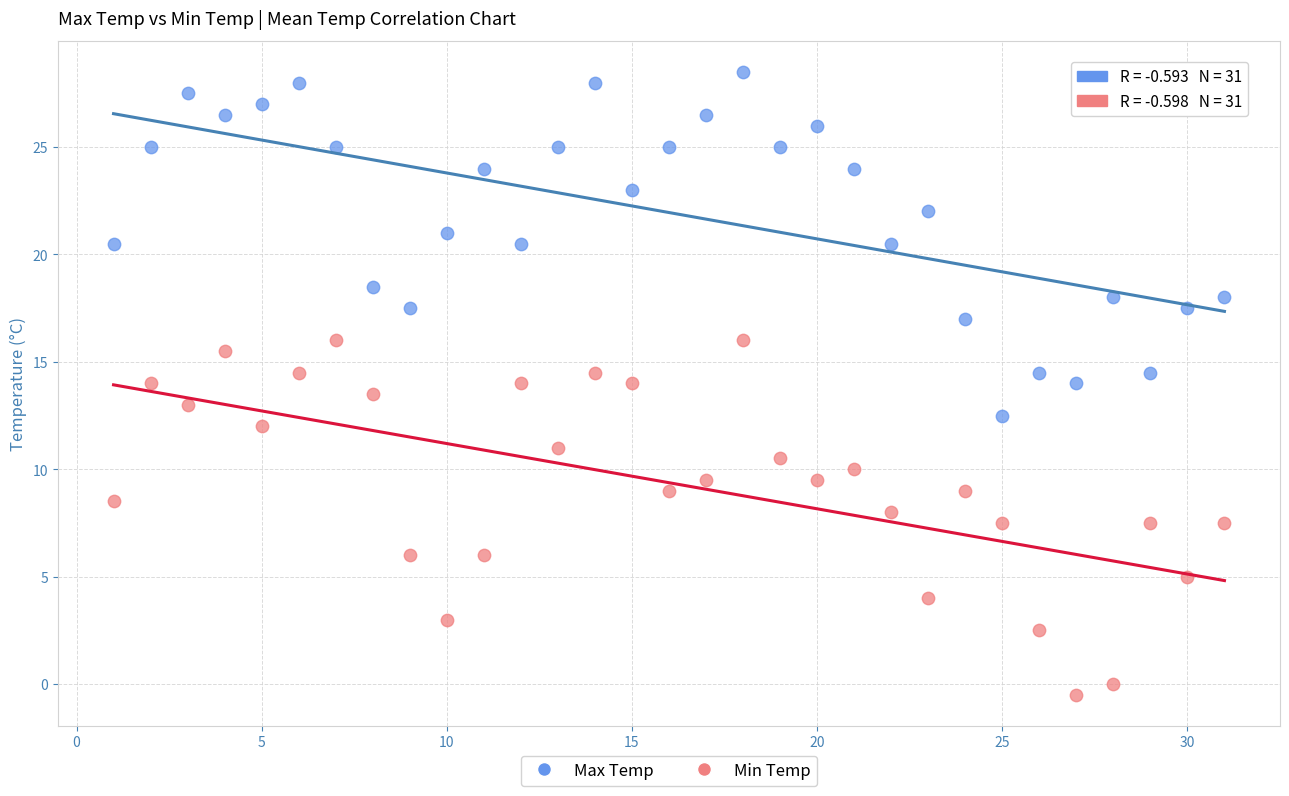

Which series has the largest Y range (max minus min)?

Min Temp